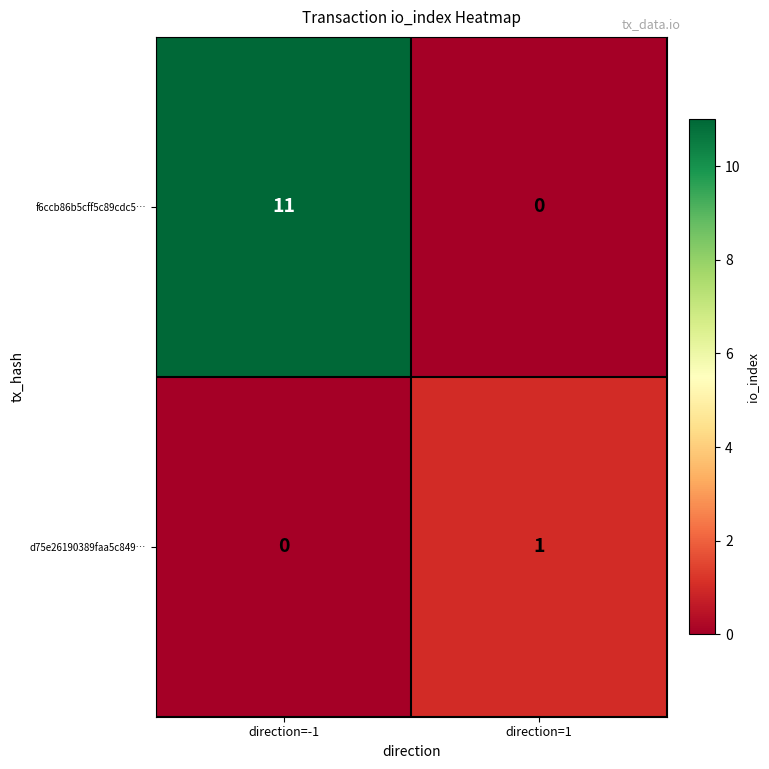

At which label is d75e26190389faa5c849… closest to 0?

direction=-1